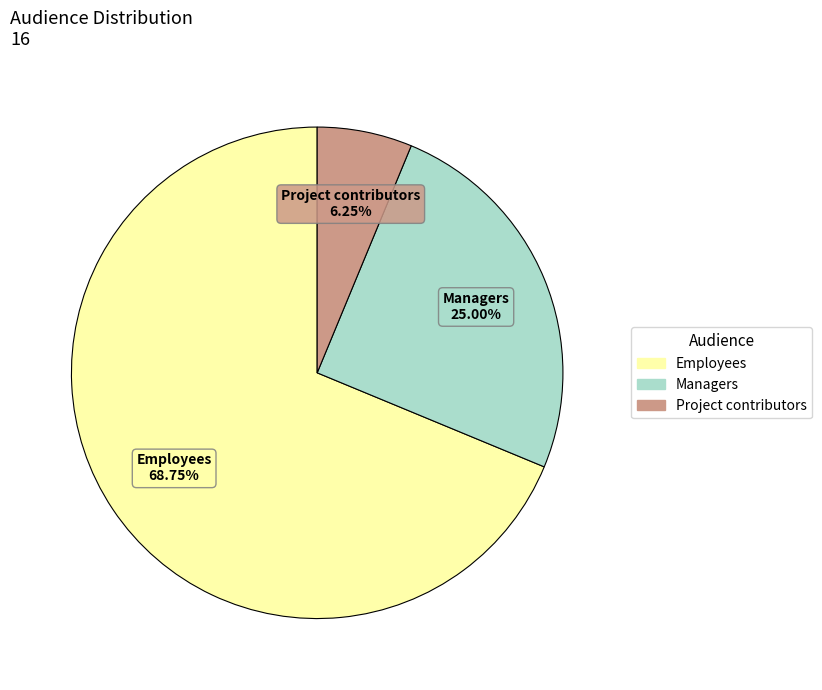

What is the smallest slice in the pie chart?

Project contributors